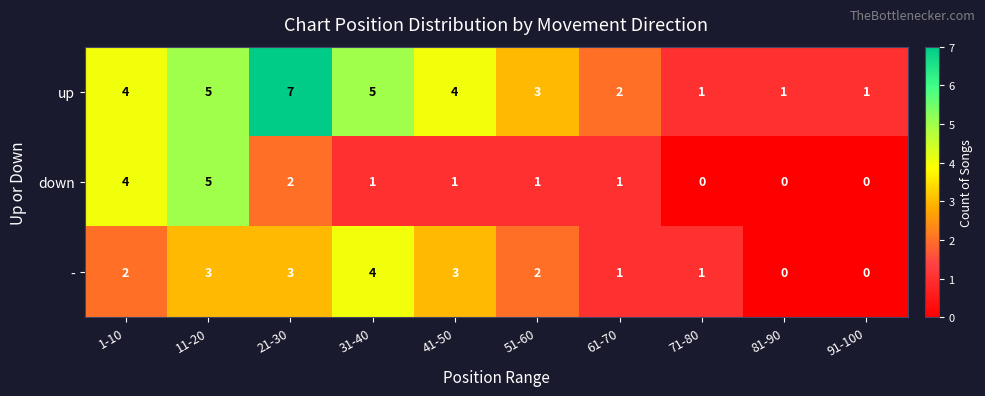

Reading left to right, list all the values displayed in this chart.

up: 4	5	7	5	4	3	2	1	1	1
down: 4	5	2	1	1	1	1	0	0	0
-: 2	3	3	4	3	2	1	1	0	0